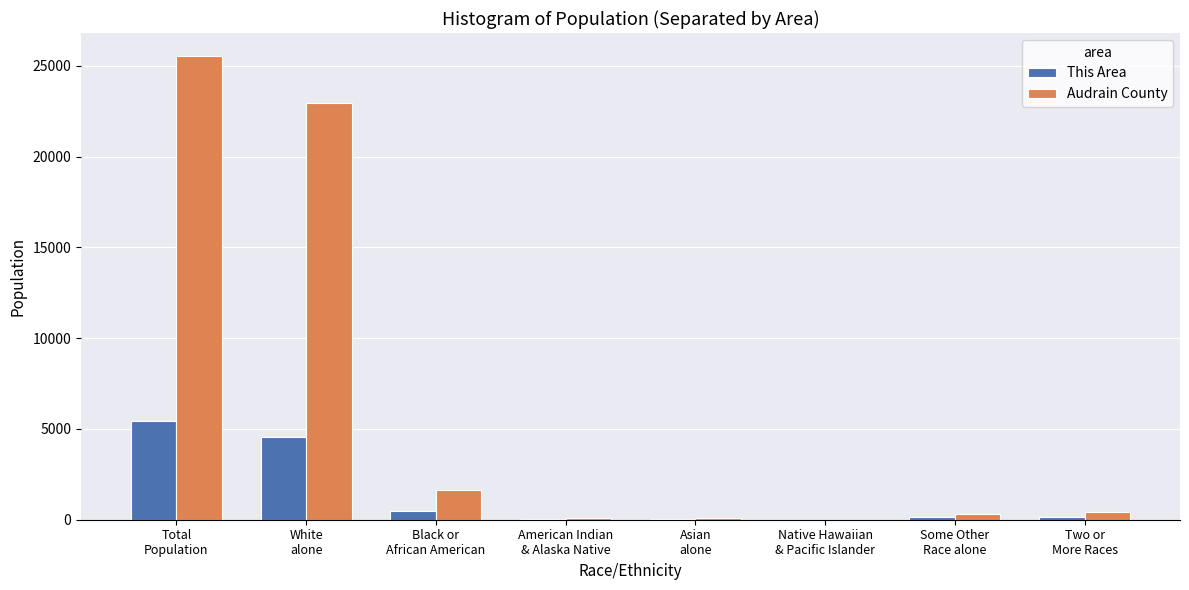

What is the highest value of the Audrain County series?

25529